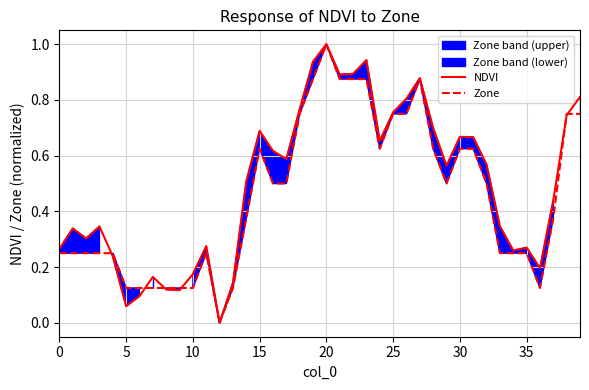

How many categories are shown in the chart?

40